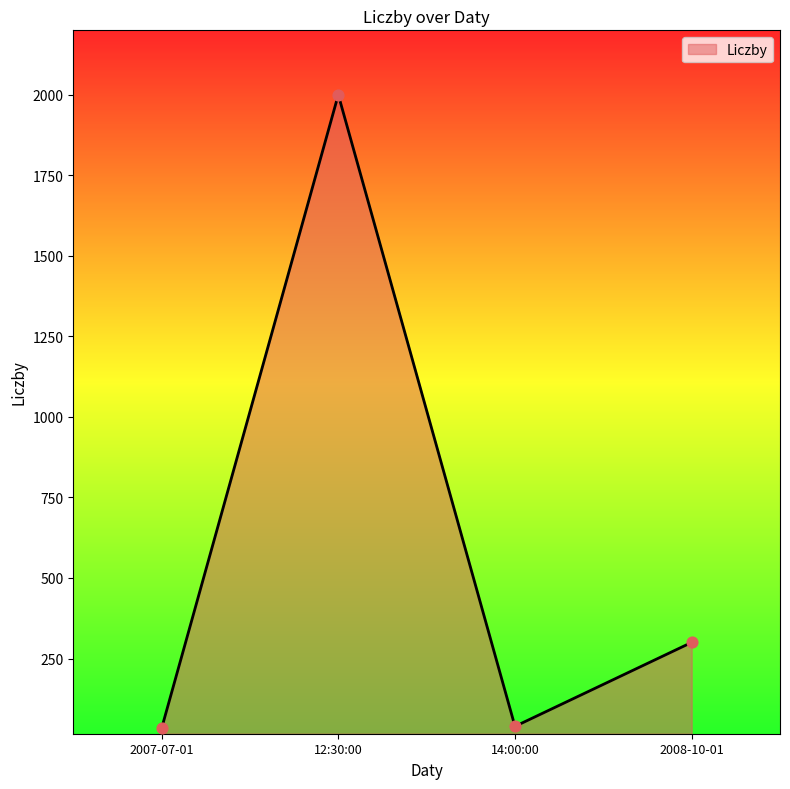

Between 12:30:00 and 2008-10-01, which is larger?

12:30:00